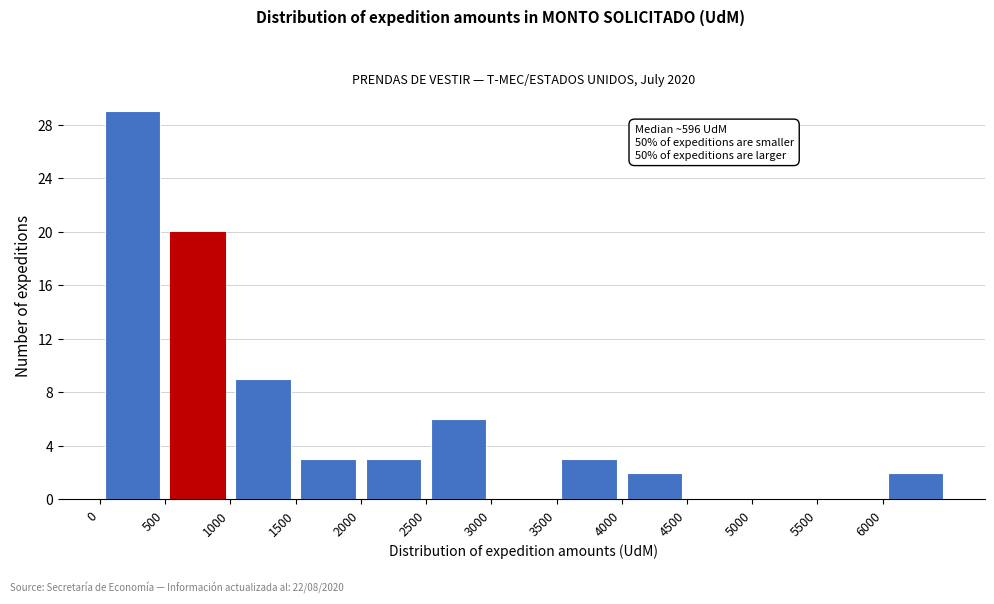

Which range on the x-axis has the tallest bar?

0 to 500